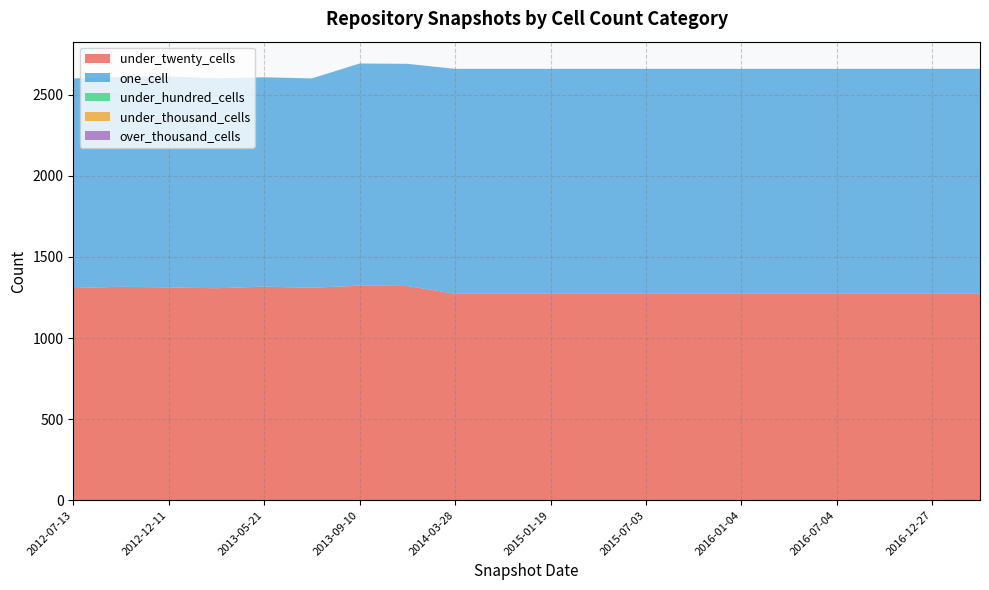

Reading left to right, extract all data points from this chart.

under_twenty_cells: 2013-12-20=1321	2015-10-01=1273	2015-07-03=1273	2015-01-19=1273	2014-09-08=1273	2013-09-10=1323	2013-02-20=1307	2013-05-21=1317	2016-12-27=1273	2015-04-09=1273	2012-07-13=1308	2014-03-28=1273	2016-07-04=1273	2016-01-04=1273	2016-10-07=1273	2016-04-05=1273	2017-04-12=1273	2013-07-09=1310	2012-12-11=1312	2012-10-31=1316
one_cell: 2013-12-20=1370	2015-10-01=1387	2015-07-03=1387	2015-01-19=1387	2014-09-08=1387	2013-09-10=1370	2013-02-20=1295	2013-05-21=1291	2016-12-27=1387	2015-04-09=1387	2012-07-13=1293	2014-03-28=1387	2016-07-04=1387	2016-01-04=1387	2016-10-07=1387	2016-04-05=1387	2017-04-12=1387	2013-07-09=1291	2012-12-11=1301	2012-10-31=1294
under_hundred_cells: 2013-12-20=0	2015-10-01=0	2015-07-03=0	2015-01-19=0	2014-09-08=0	2013-09-10=0	2013-02-20=0	2013-05-21=0	2016-12-27=0	2015-04-09=0	2012-07-13=0	2014-03-28=0	2016-07-04=0	2016-01-04=0	2016-10-07=0	2016-04-05=0	2017-04-12=0	2013-07-09=0	2012-12-11=0	2012-10-31=0
under_thousand_cells: 2013-12-20=0	2015-10-01=0	2015-07-03=0	2015-01-19=0	2014-09-08=0	2013-09-10=0	2013-02-20=0	2013-05-21=0	2016-12-27=0	2015-04-09=0	2012-07-13=0	2014-03-28=0	2016-07-04=0	2016-01-04=0	2016-10-07=0	2016-04-05=0	2017-04-12=0	2013-07-09=0	2012-12-11=0	2012-10-31=0
over_thousand_cells: 2013-12-20=0	2015-10-01=0	2015-07-03=0	2015-01-19=0	2014-09-08=0	2013-09-10=0	2013-02-20=0	2013-05-21=0	2016-12-27=0	2015-04-09=0	2012-07-13=0	2014-03-28=0	2016-07-04=0	2016-01-04=0	2016-10-07=0	2016-04-05=0	2017-04-12=0	2013-07-09=0	2012-12-11=0	2012-10-31=0